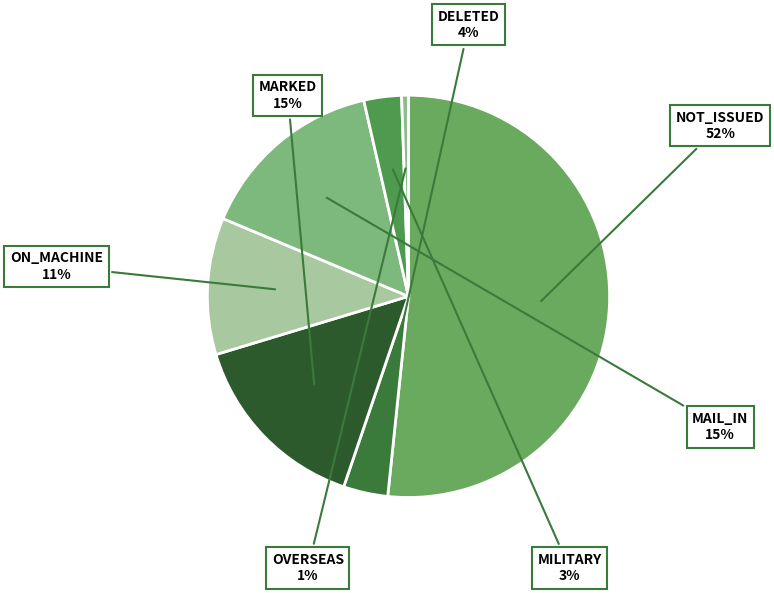

What percentage is the MAIL_IN slice, to the nearest percent?

15%